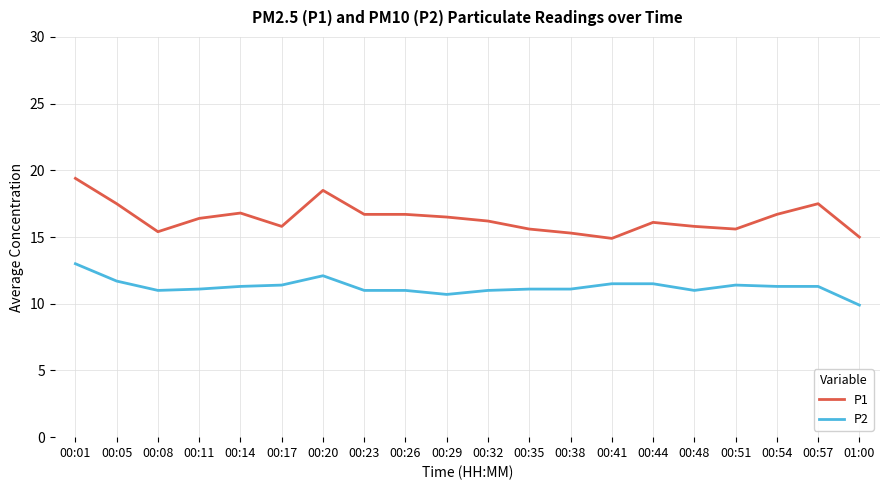

True or false: P2 and P1 cross at least once.

False